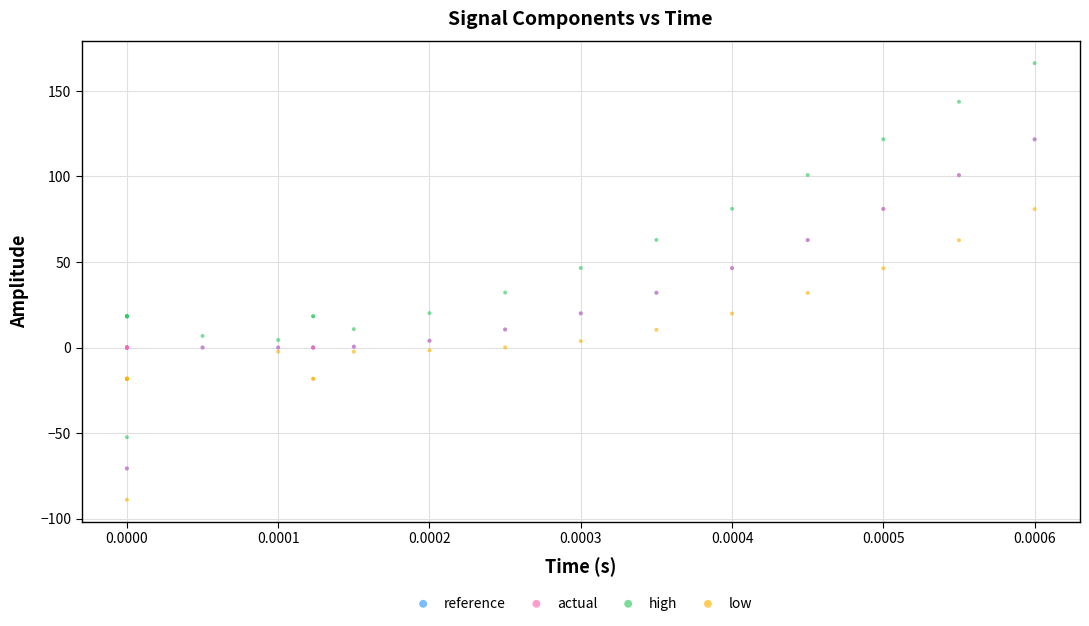

Which series reaches the maximum Y coordinate?

high